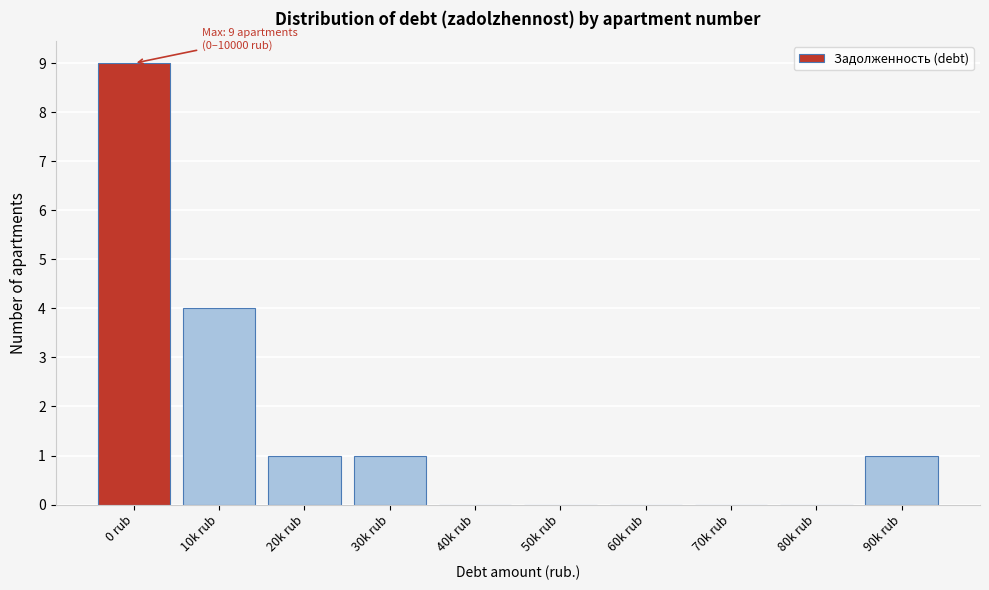

Reading left to right, list all the values displayed in this chart.

0 rub=9	10k rub=4	20k rub=1	30k rub=1	40k rub=0	50k rub=0	60k rub=0	70k rub=0	80k rub=0	90k rub=1